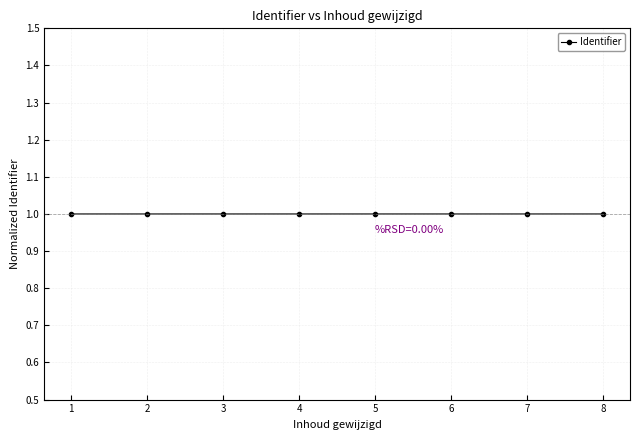

What is the value of the 8th point from the left?

1.0